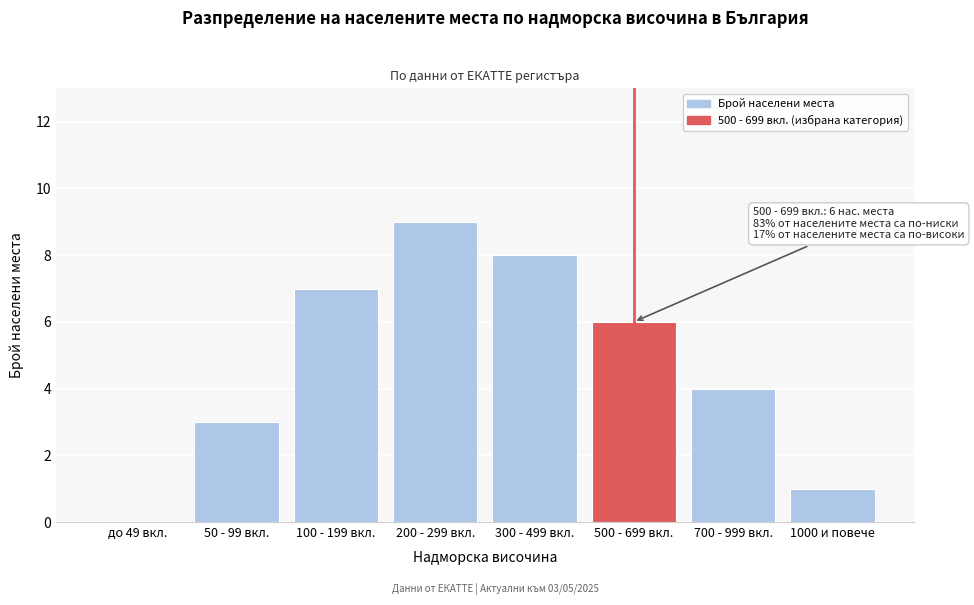

Reading left to right, extract all data points from this chart.

до 49 вкл.=0	50 - 99 вкл.=3	100 - 199 вкл.=7	200 - 299 вкл.=9	300 - 499 вкл.=8	500 - 699 вкл.=6	700 - 999 вкл.=4	1000 и повече=1